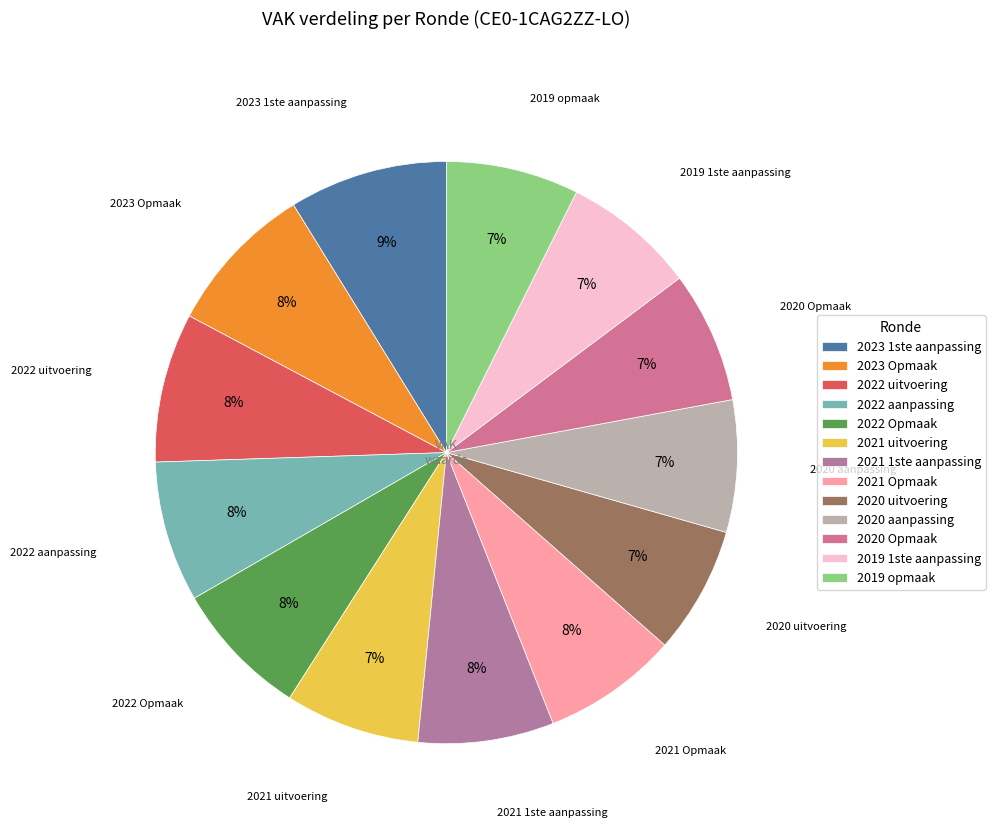

Count the number of slices in the pie.

13